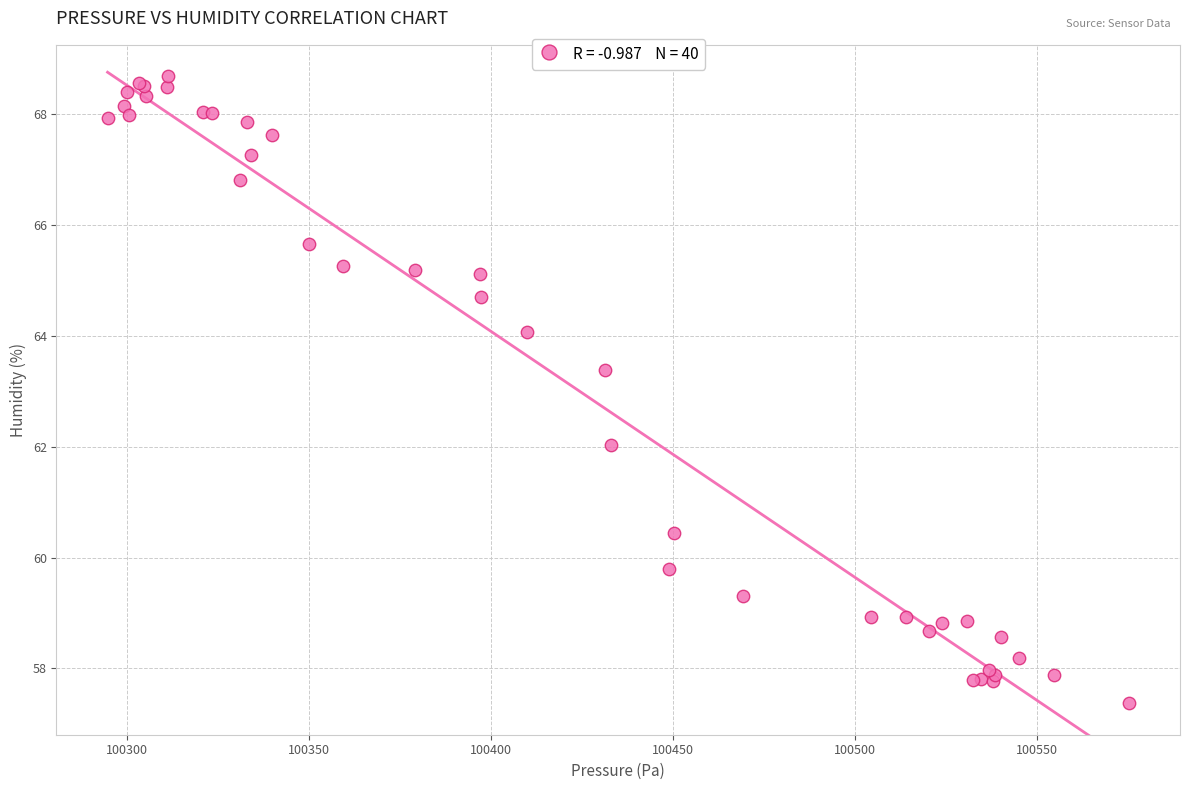

What Y value in the scatter plot is closest to 63?

63.4